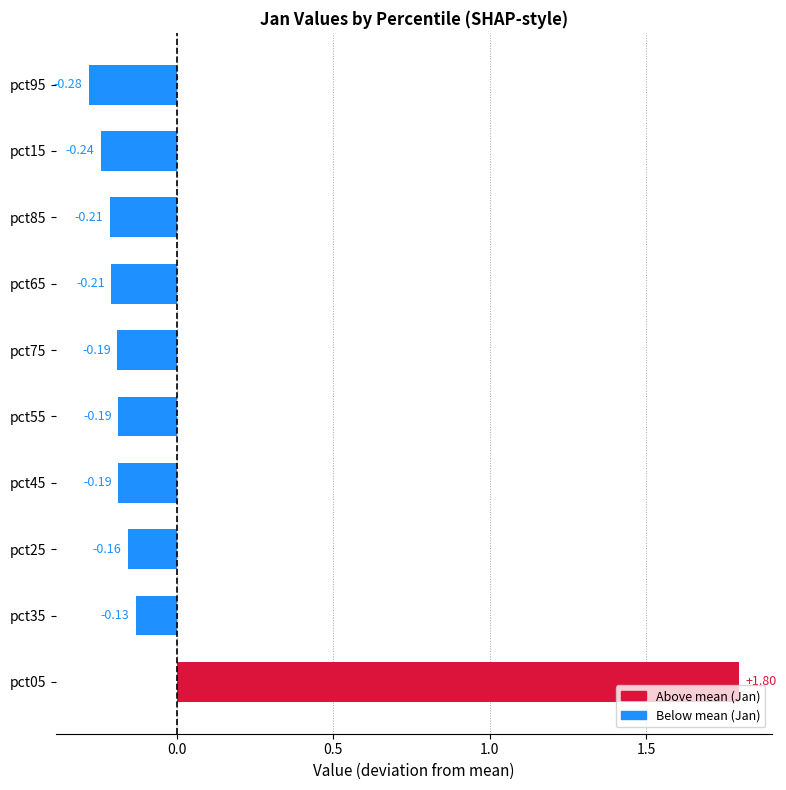

What is the difference between the maximum and minimum values?

2.1